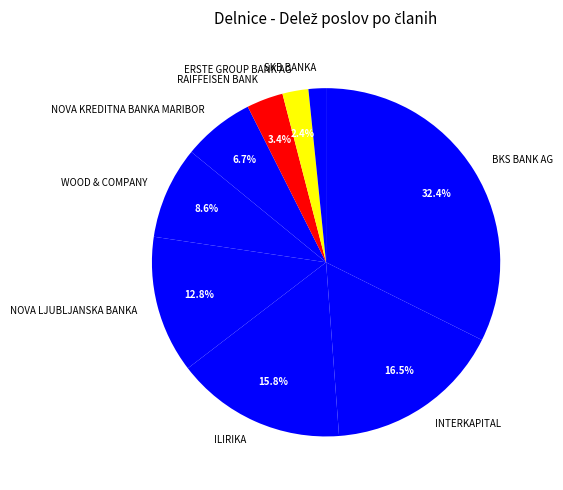

Rank the categories by value from highest to lowest.

BKS BANK AG, INTERKAPITAL, ILIRIKA, NOVA LJUBLJANSKA BANKA, WOOD & COMPANY, NOVA KREDITNA BANKA MARIBOR, RAIFFEISEN BANK, ERSTE GROUP BANK AG, SKB BANKA